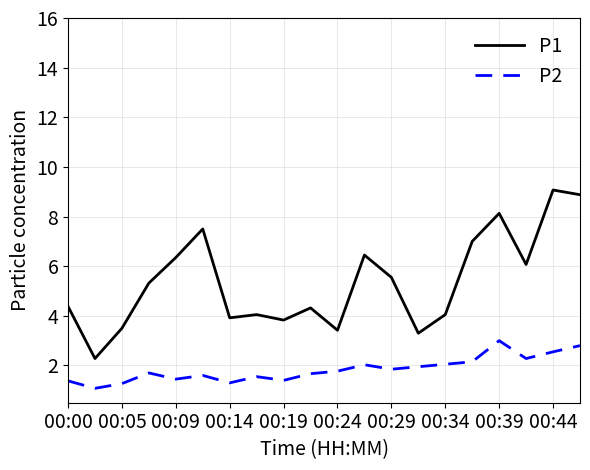

What is the maximum value for P1?

9.1